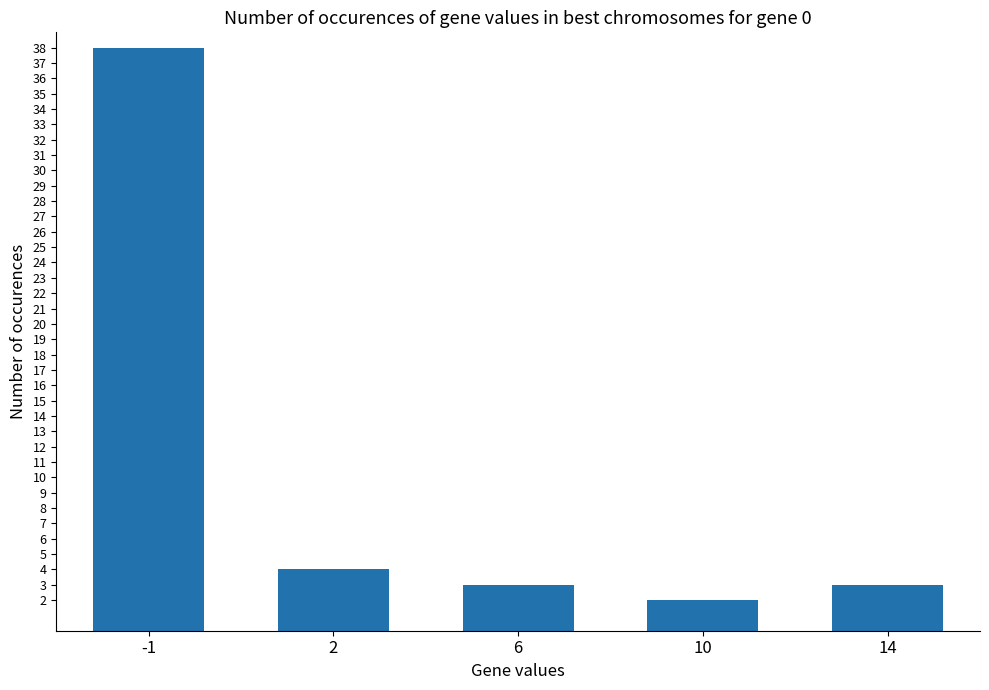

What is the minimum value shown in the chart?

2